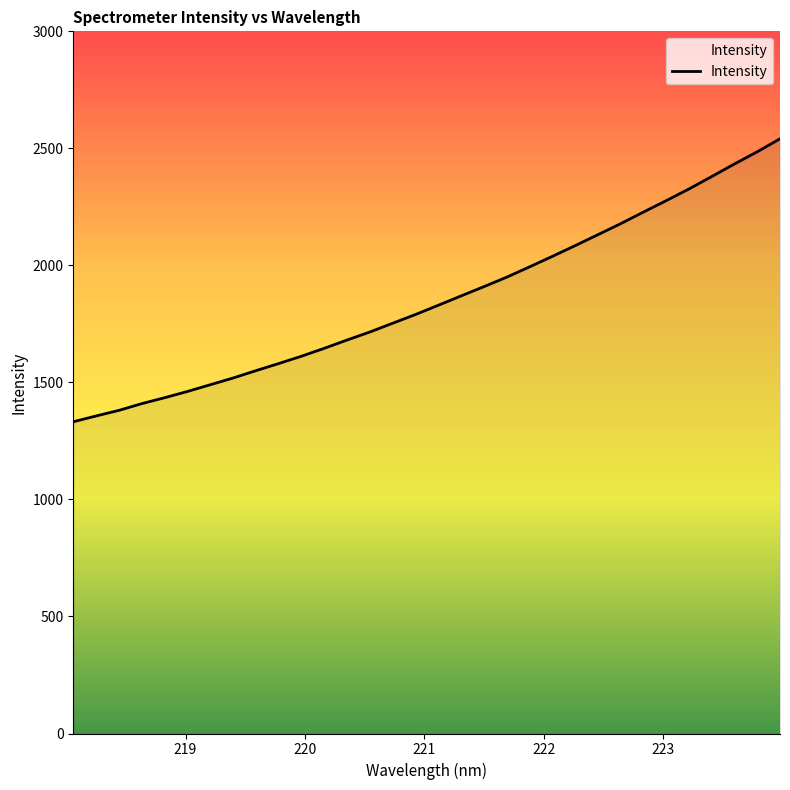

What is the smallest value displayed?

1332.0